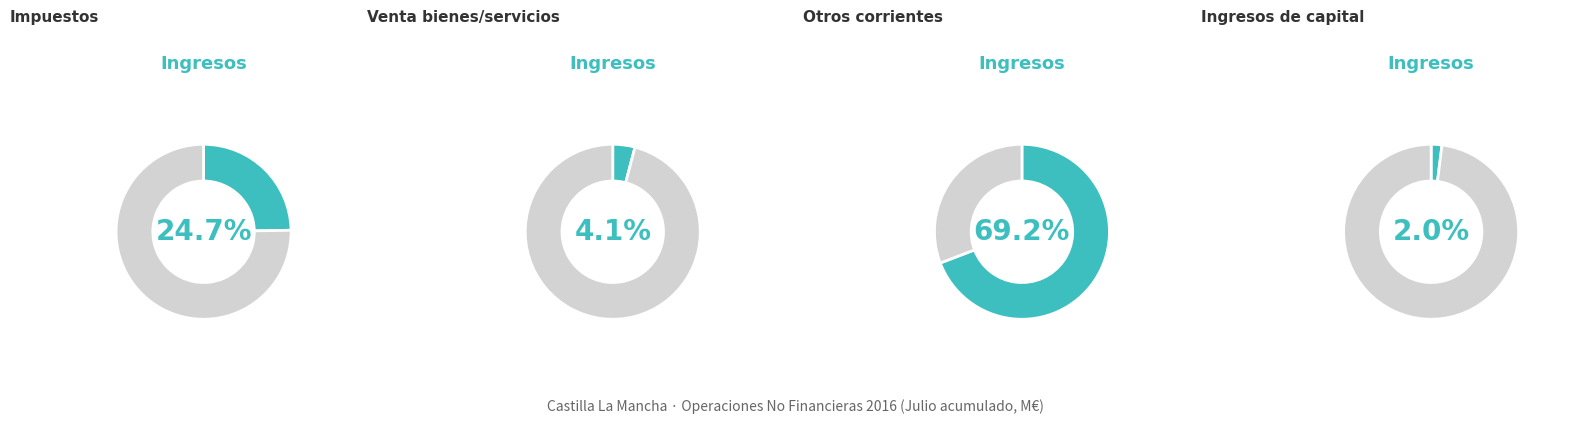

What percentage is the Venta de bienes y servicios slice, to the nearest percent?

4%